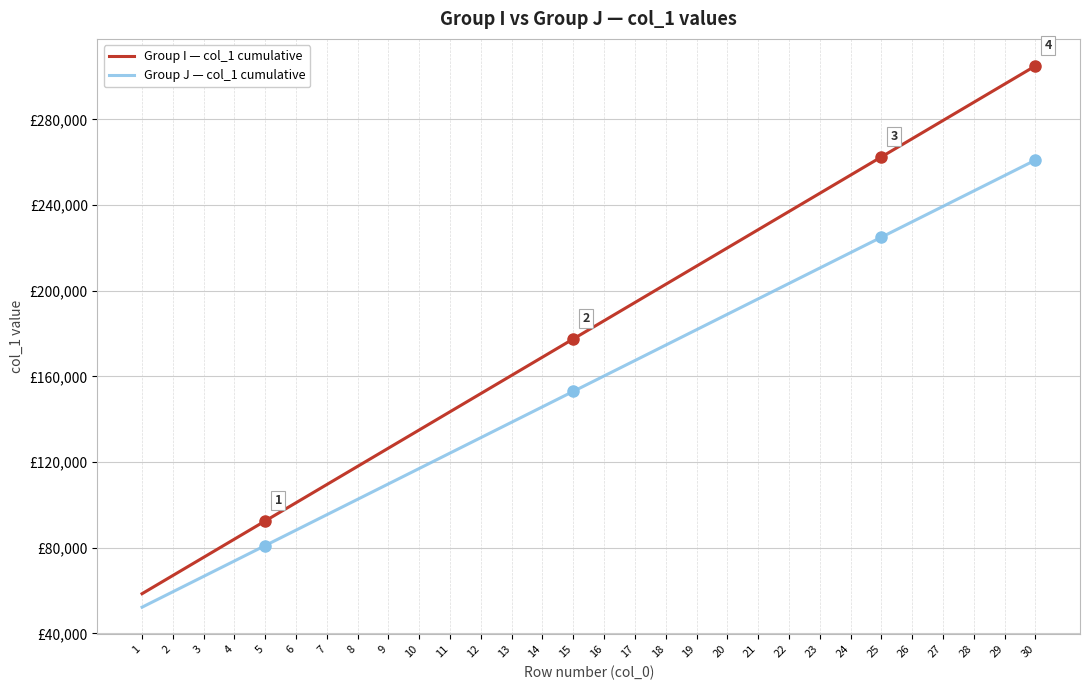

List the series in order of their overall mean, lowest first.

Group J — col_1 cumulative, Group I — col_1 cumulative